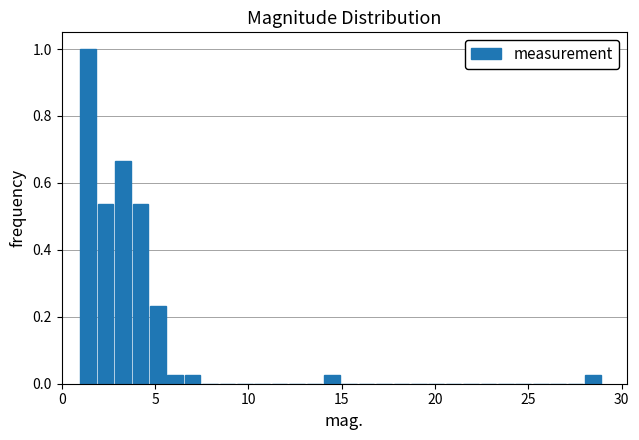

Around what value on the x-axis is the tallest bar? Give the approximate position of its centre, as read against the axis.

1.5